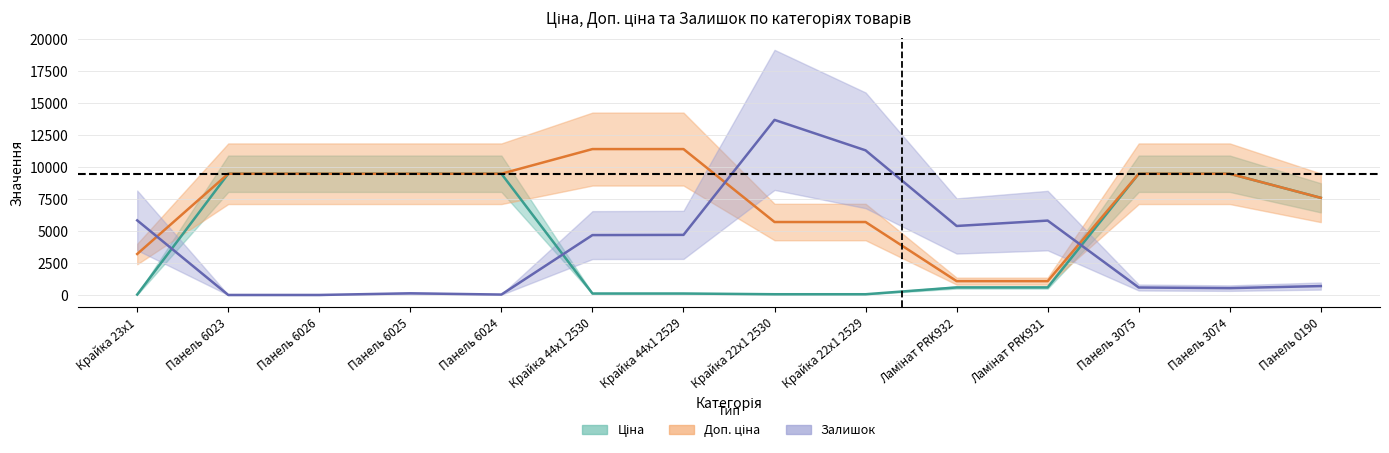

Which series changed the most between Панель 6025 and Панель 6024?

Залишок